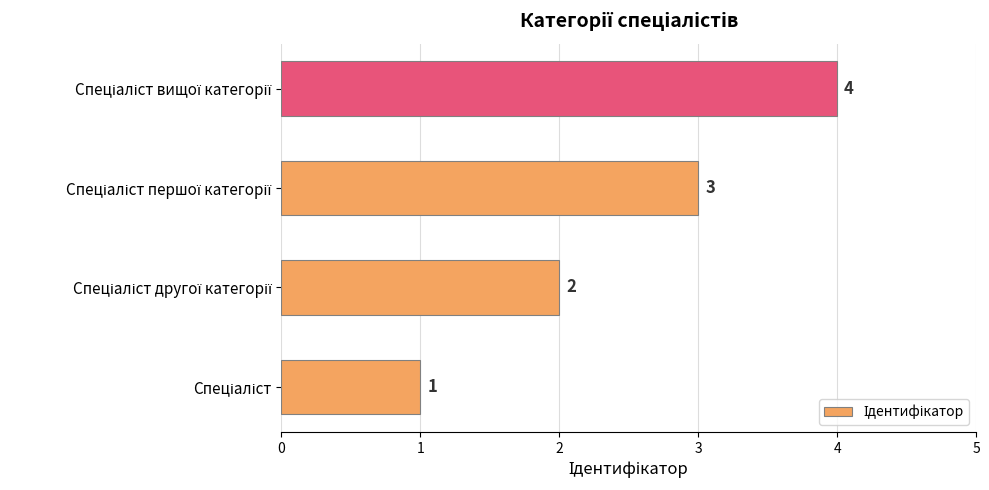

What is the difference between the maximum and minimum values?

3